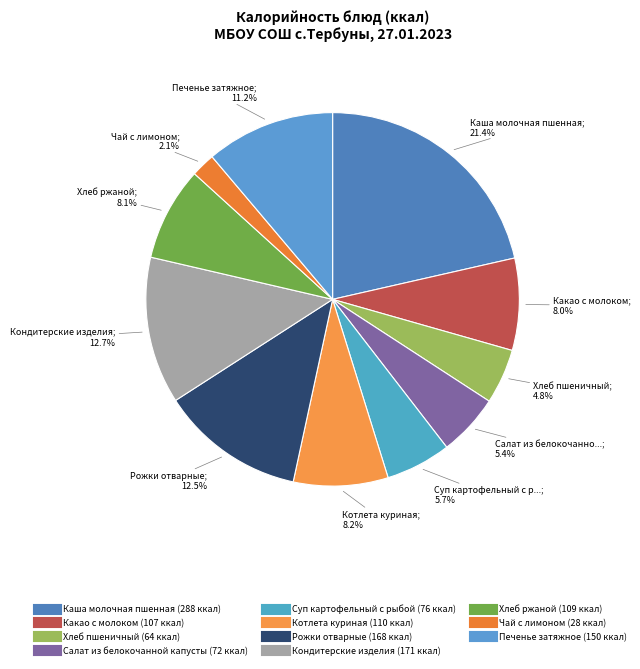

What is the change in value from Котлета куриная to Рожки отварные?

+58